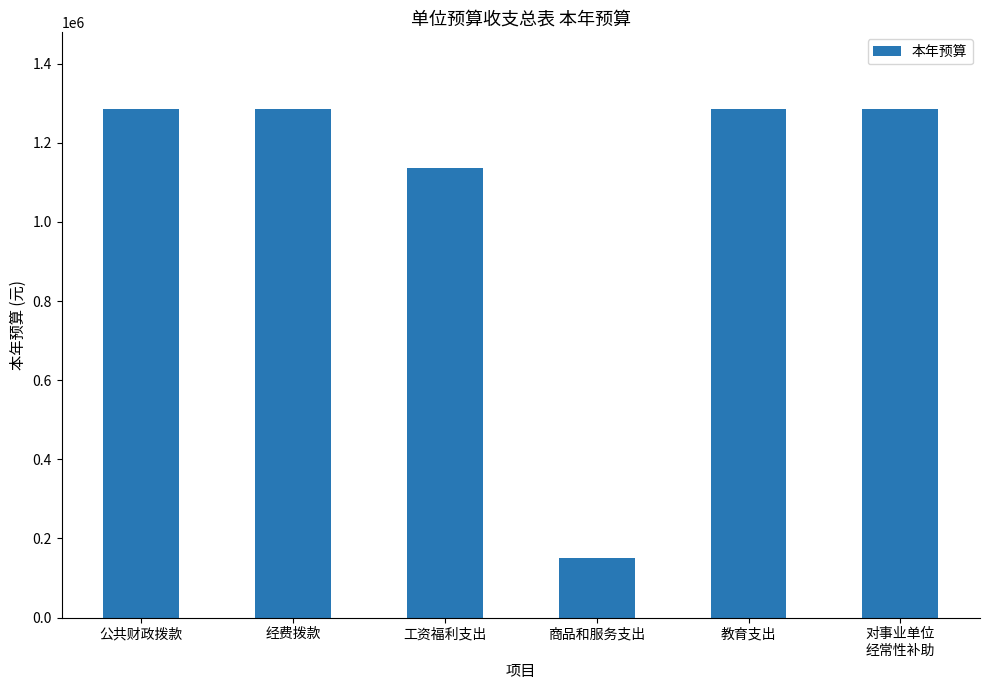

What is the difference between the values at 工资福利支出 and 公共财政拨款?

149956.0